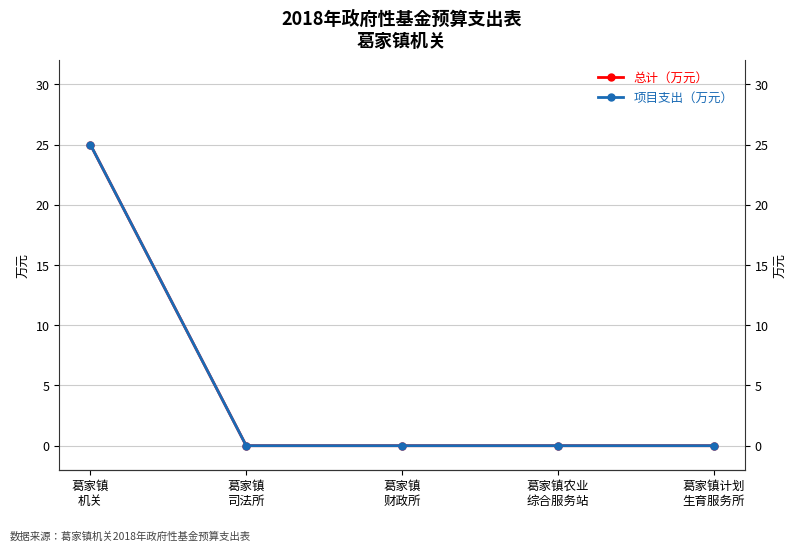

Which series has the largest range (max minus min)?

总计（万元）